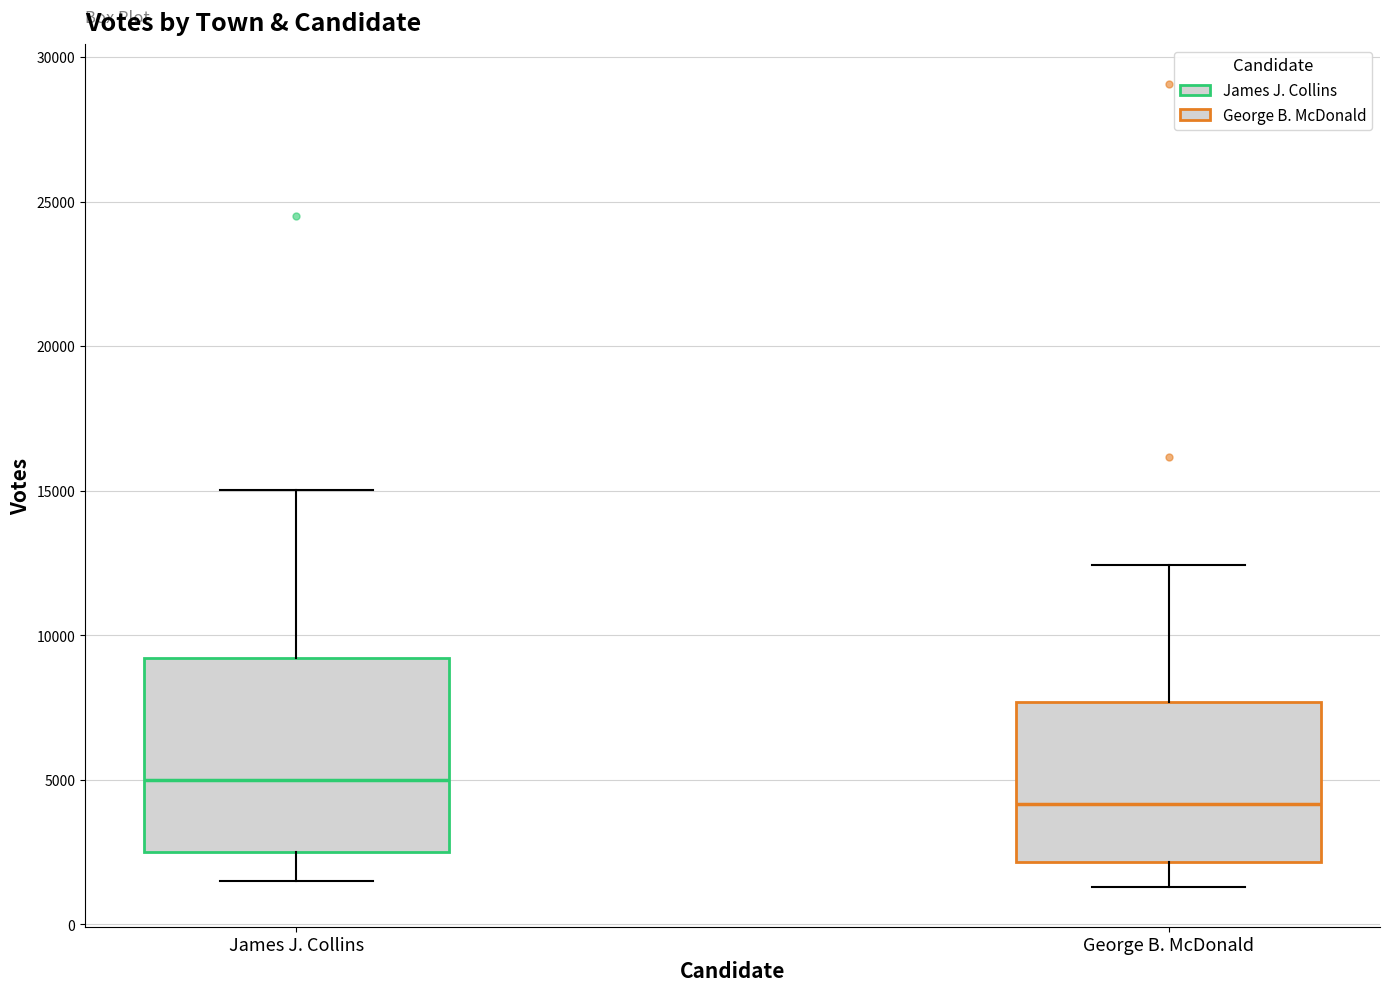

Comparing the boxes themselves (not the whiskers), which one is the tallest?

James J. Collins